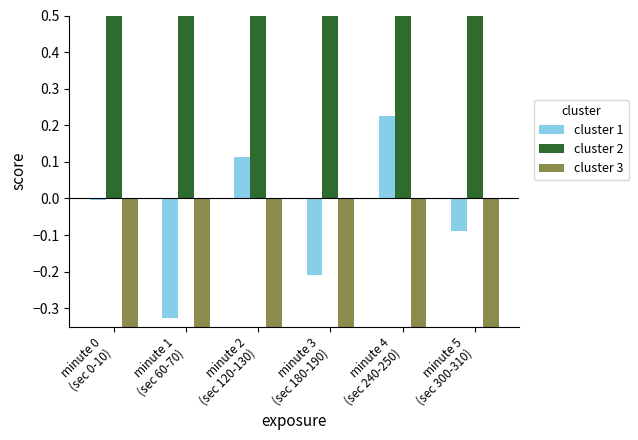

What is the highest value of the cluster 3 series?

-0.7